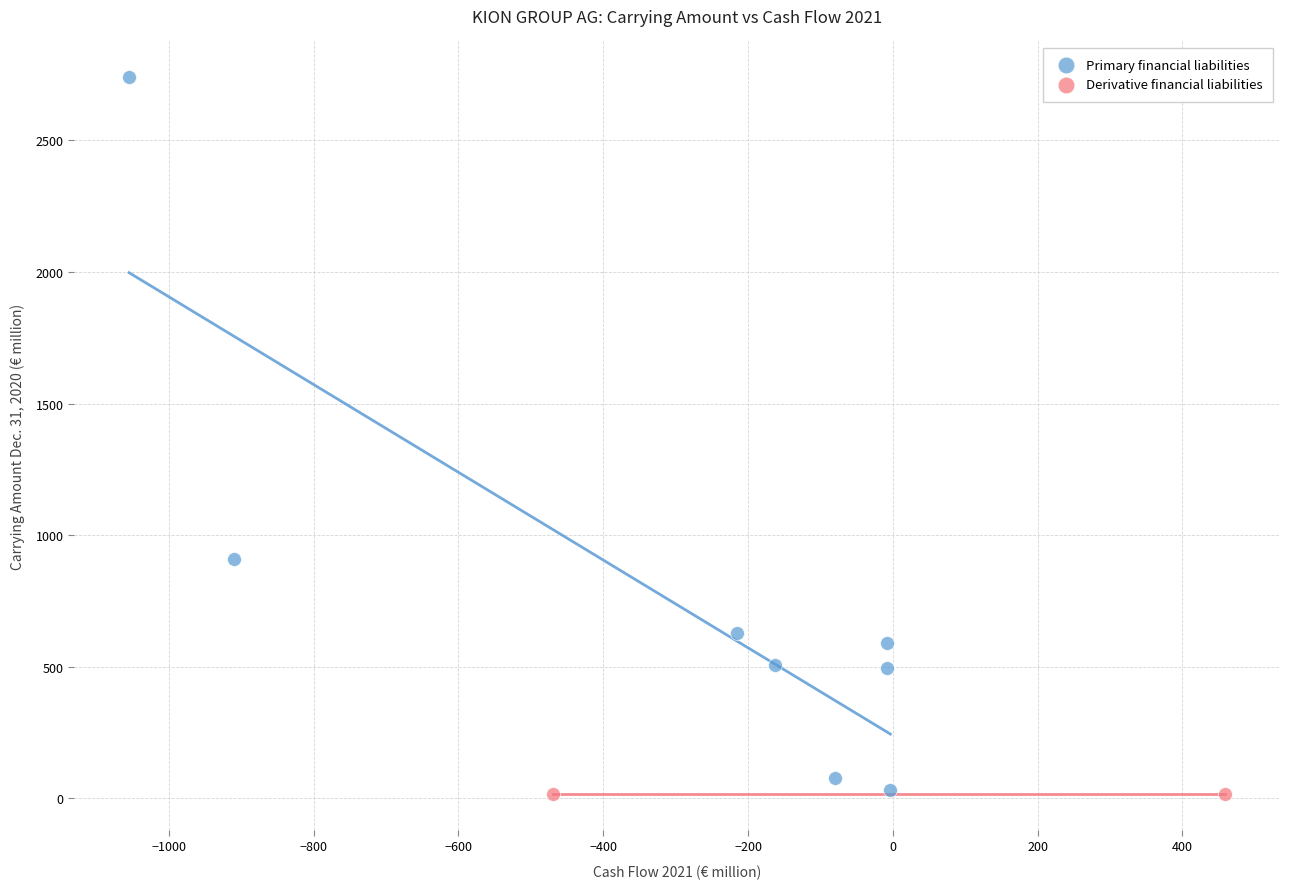

What are all the series names shown in the legend?

Primary financial liabilities, Derivative financial liabilities